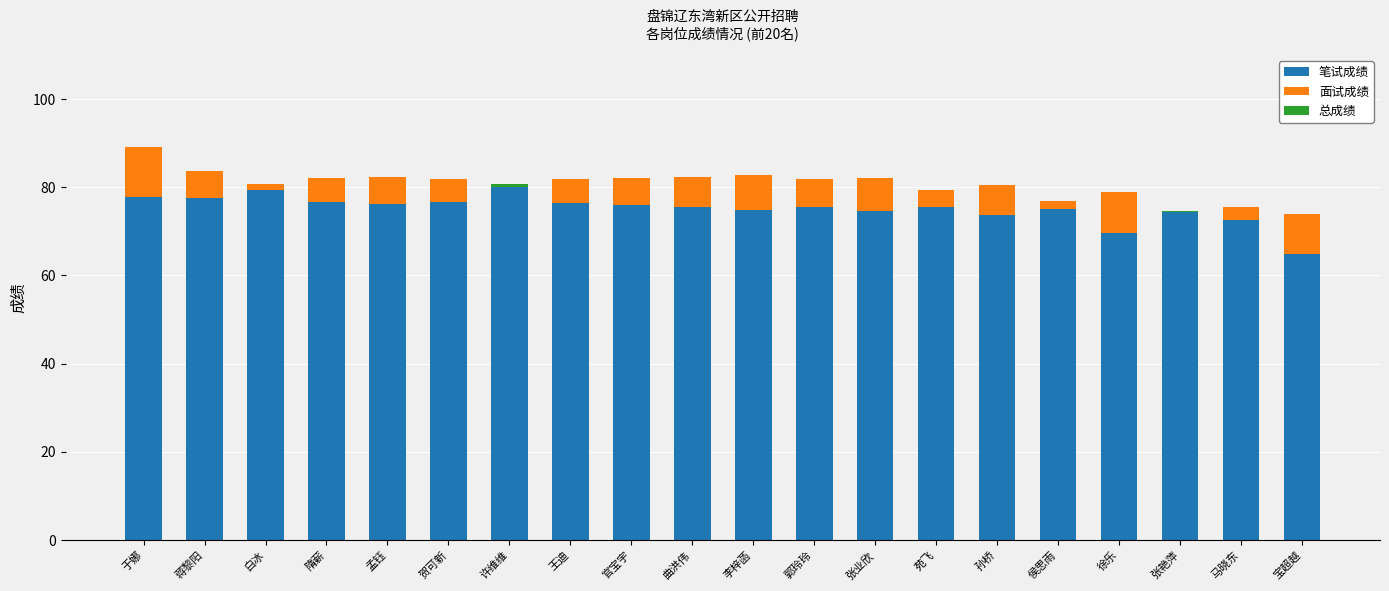

The 笔试成绩 series shows 119.5 at 蒋黎阳. True or false?

False